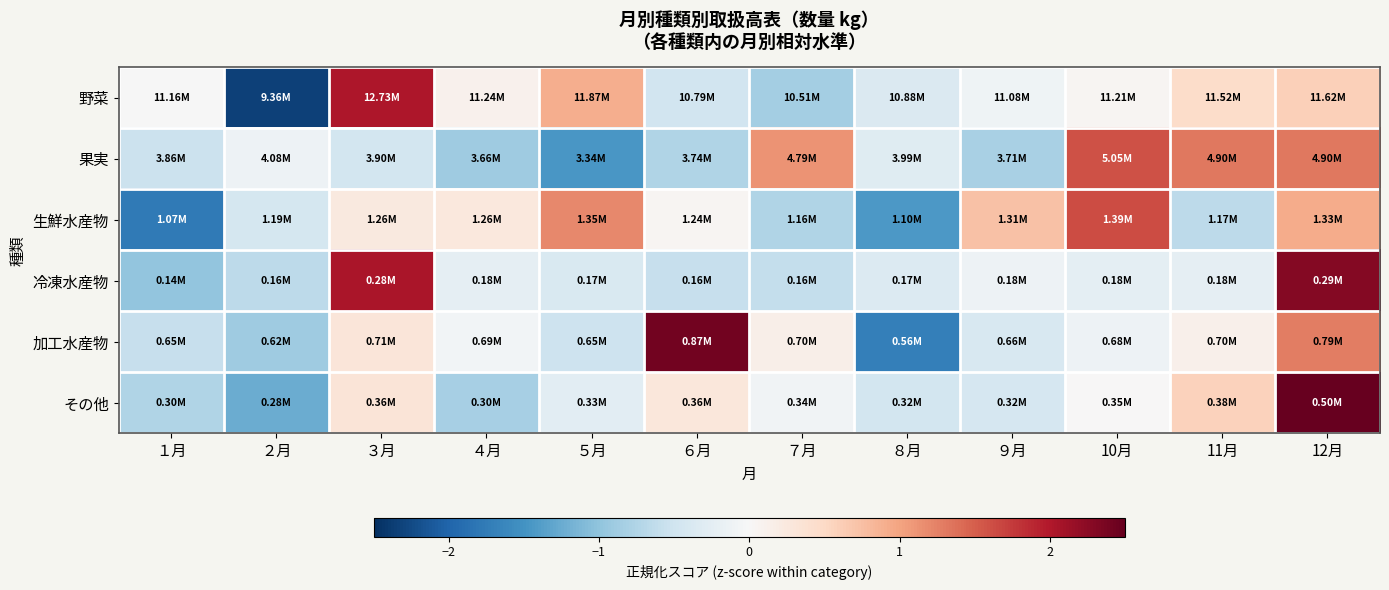

Which series has the largest range (max minus min)?

野菜